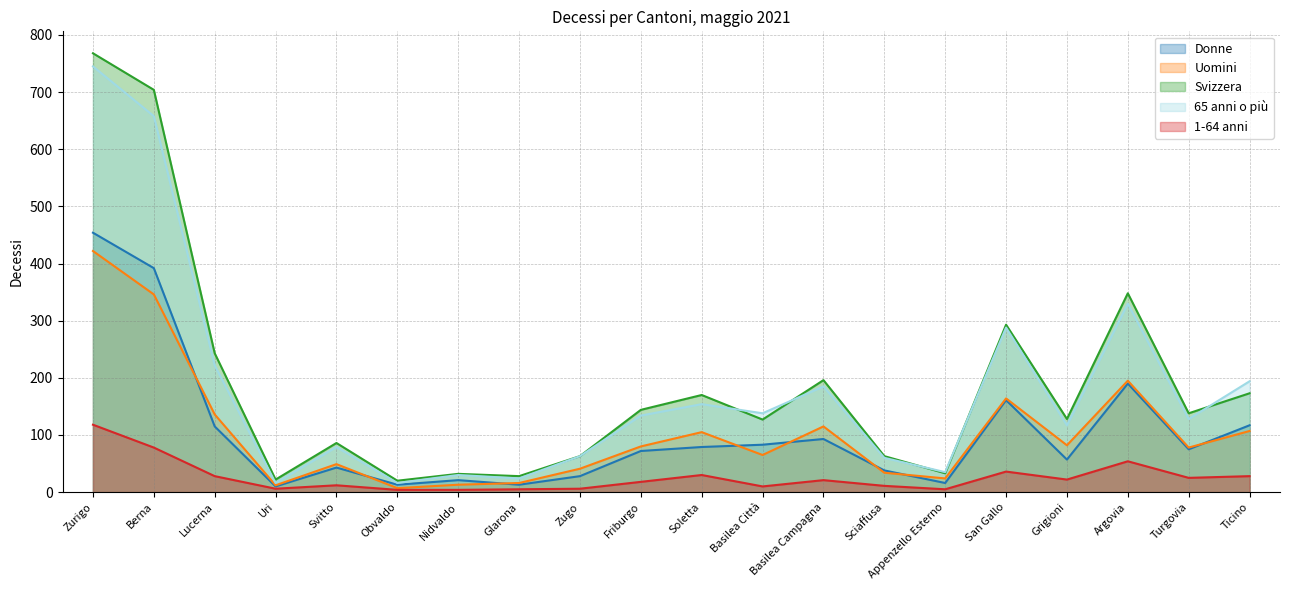

At which label does Donne reach its minimum?

Uri